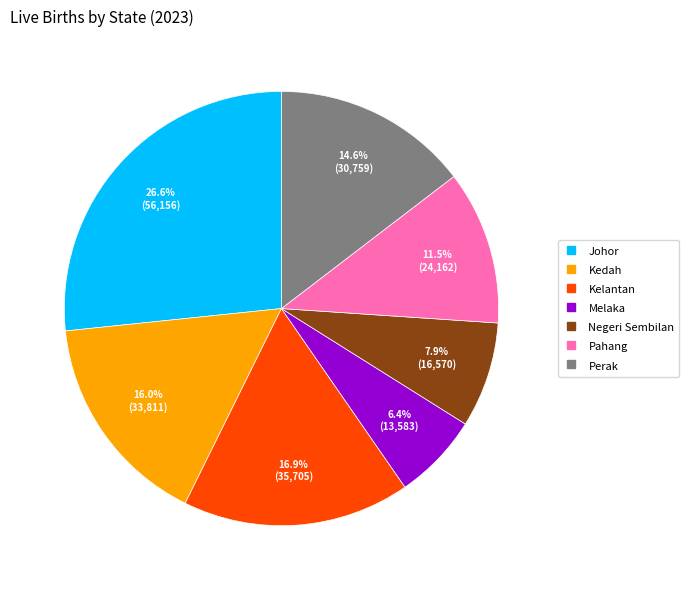

What portion of the pie excludes Perak?

85.4%